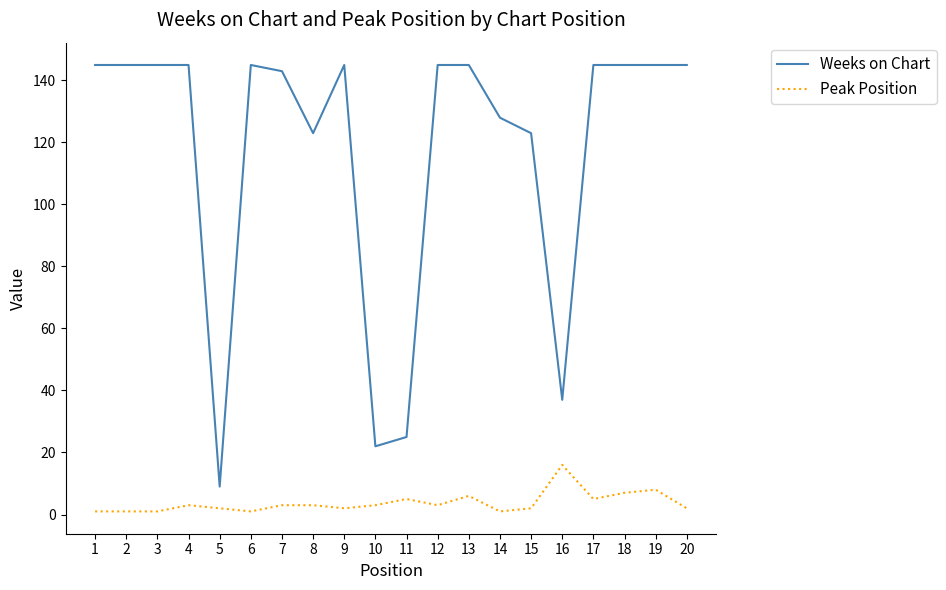

True or false: Weeks on Chart and Peak Position intersect in this chart.

False